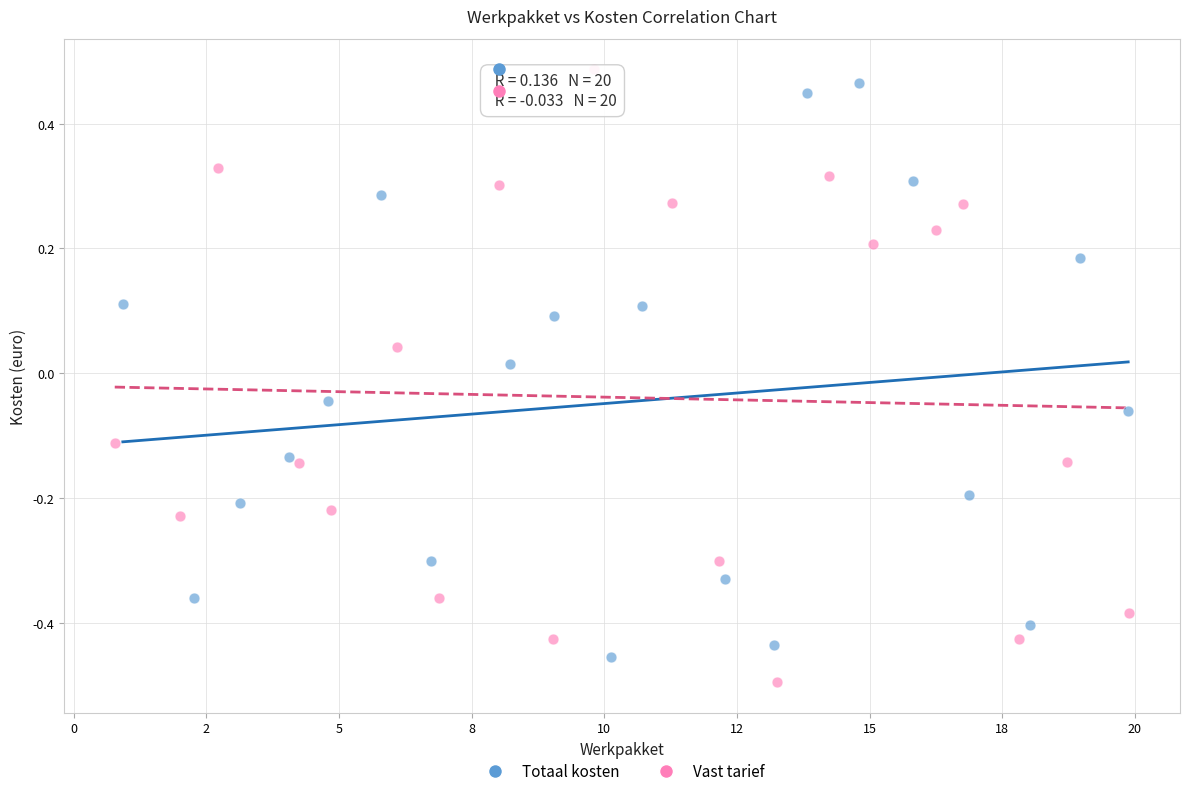

Which series contains the highest Y value?

Vast tarief